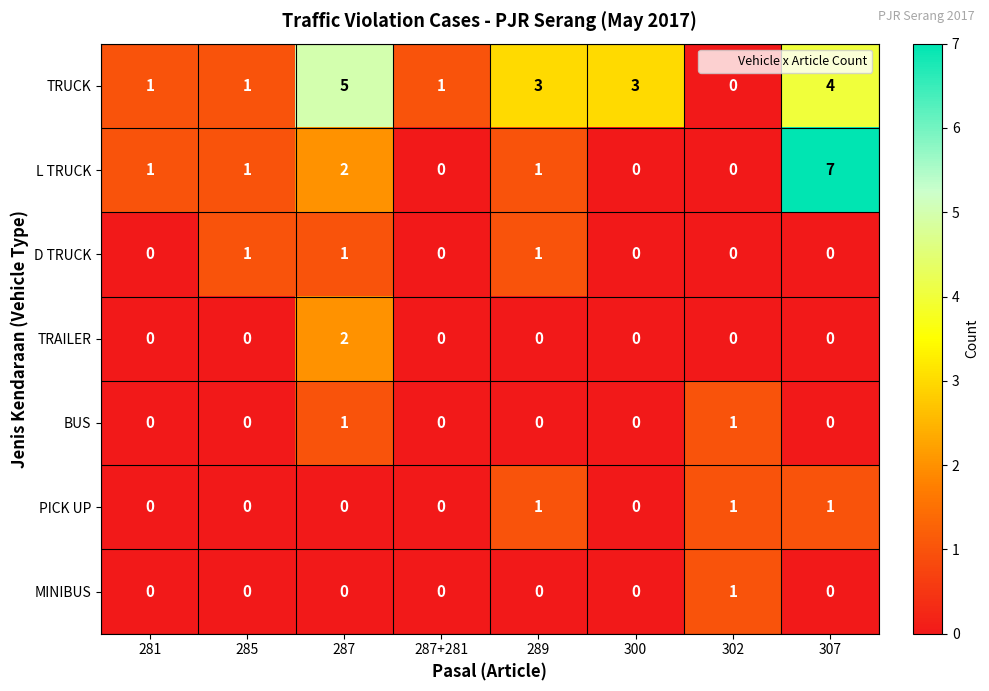

At which category does the chart reach its peak across all series?

307